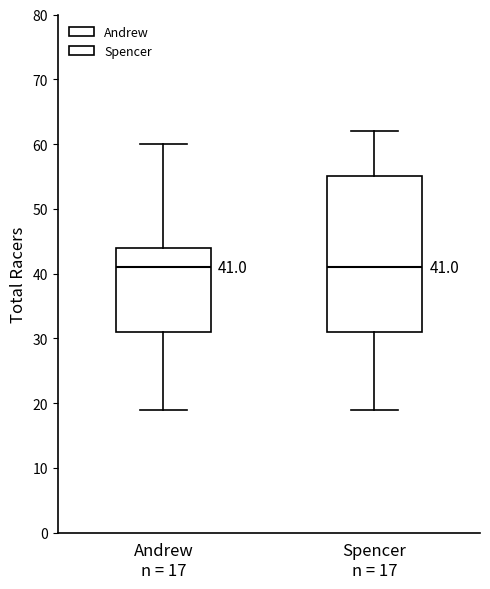

Which box is the tallest, from its lower edge to its upper edge?

Spencer n = 17